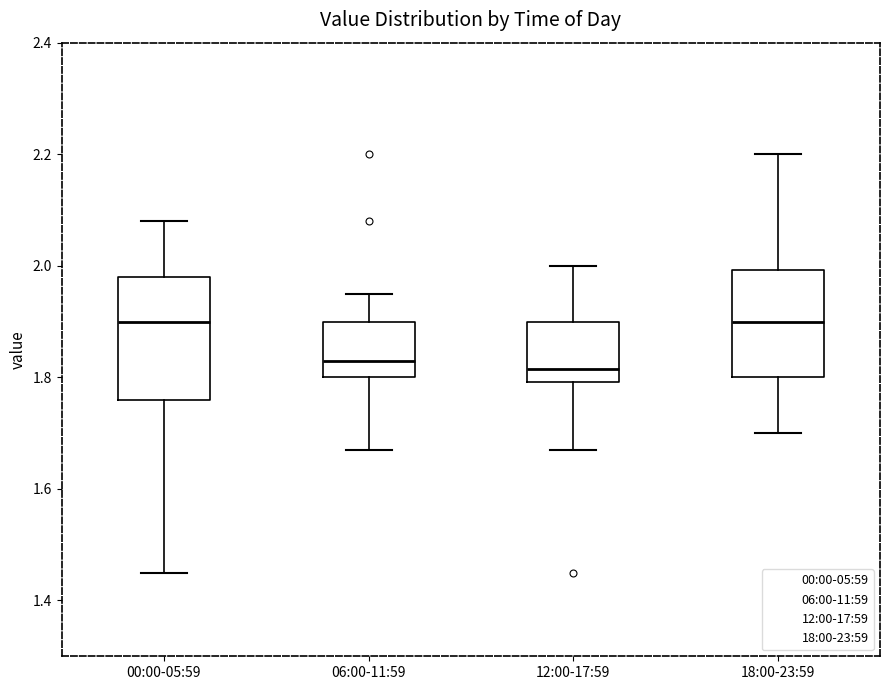

Where does the median line of the box for 18:00-23:59 sit on the y-axis? The values are not printed on the chart, so give them approximately, as read against the axis.

1.90